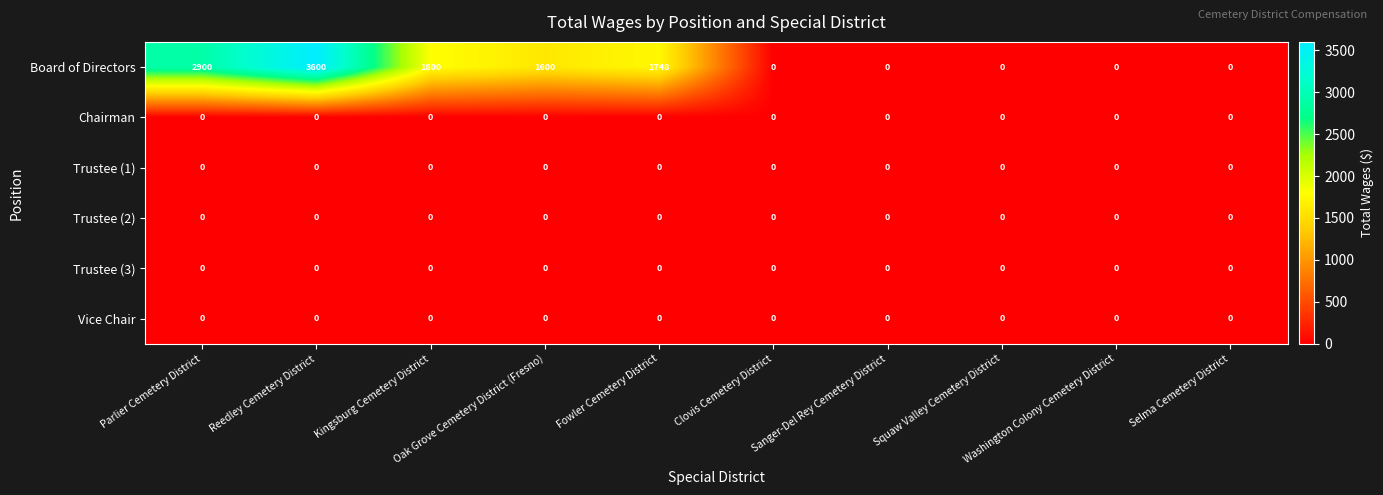

Which series has the largest range (max minus min)?

Board of Directors